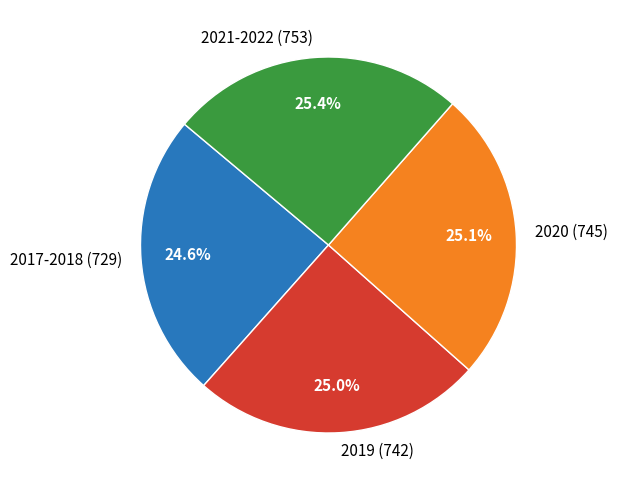

Count the number of slices in the pie.

4